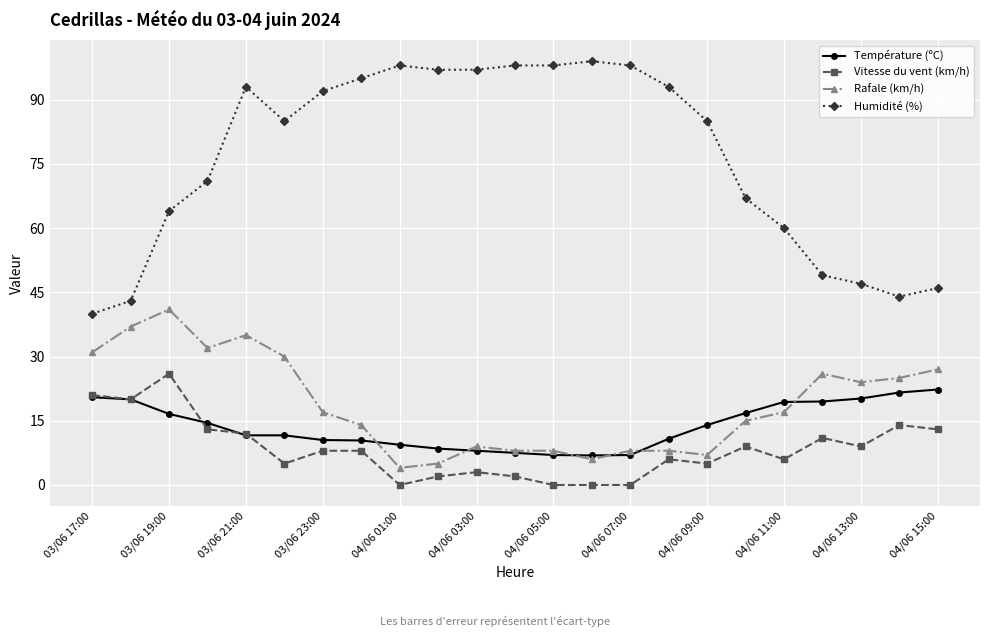

True or false: Vitesse du vent (km/h) has more than 2 interior local peaks.

True